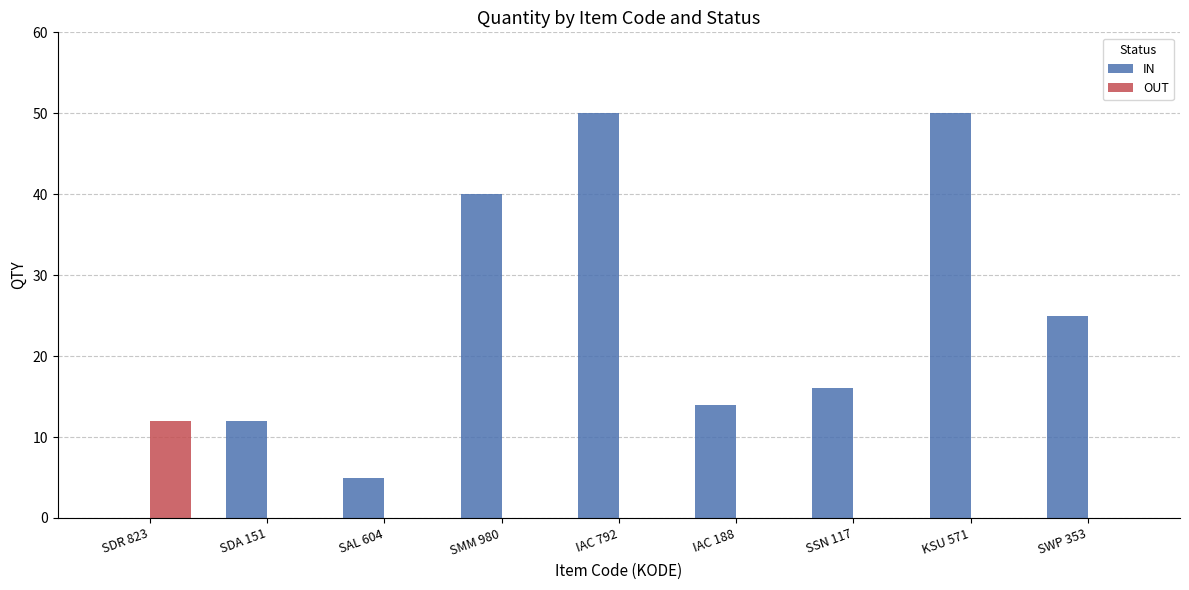

How many positive values does the IN series have?

8